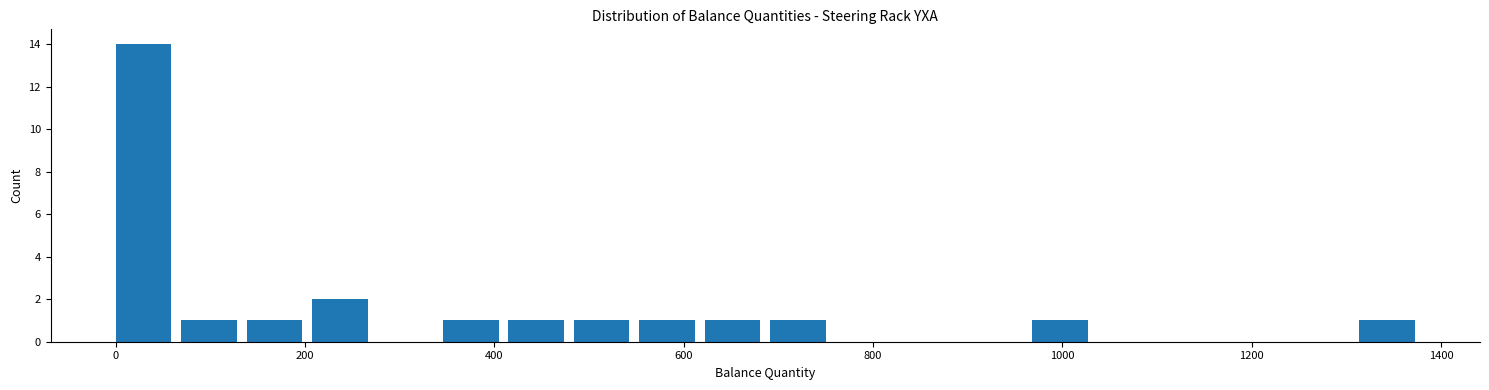

Read against the x-axis, roughly where is the centre of the tallest bar?

20